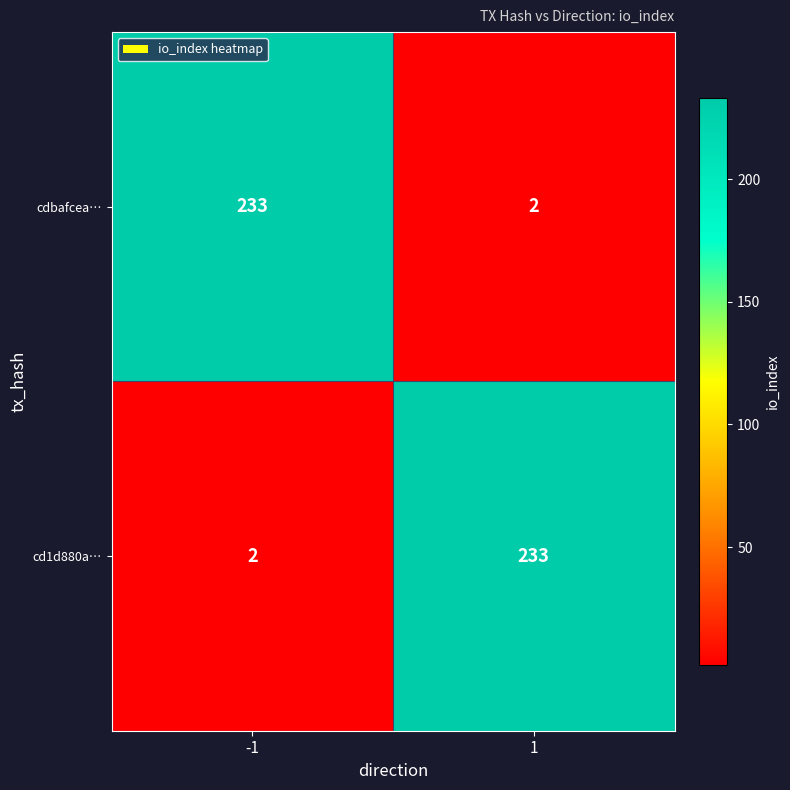

What is the difference between the highest and lowest values at -1?

231